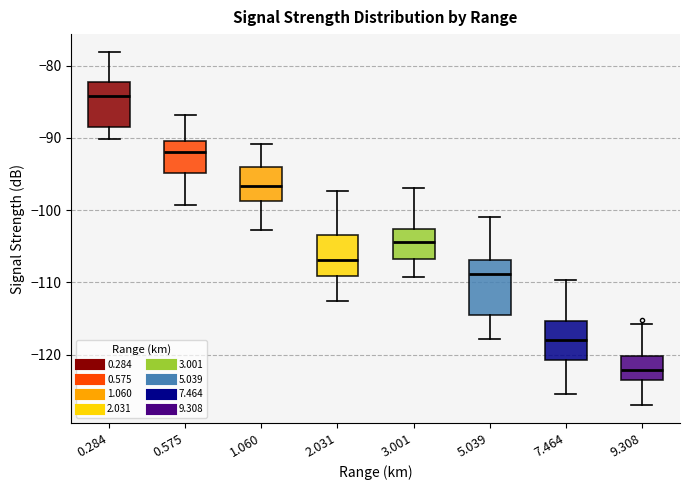

Comparing the boxes themselves (not the whiskers), which one is the tallest?

5.039